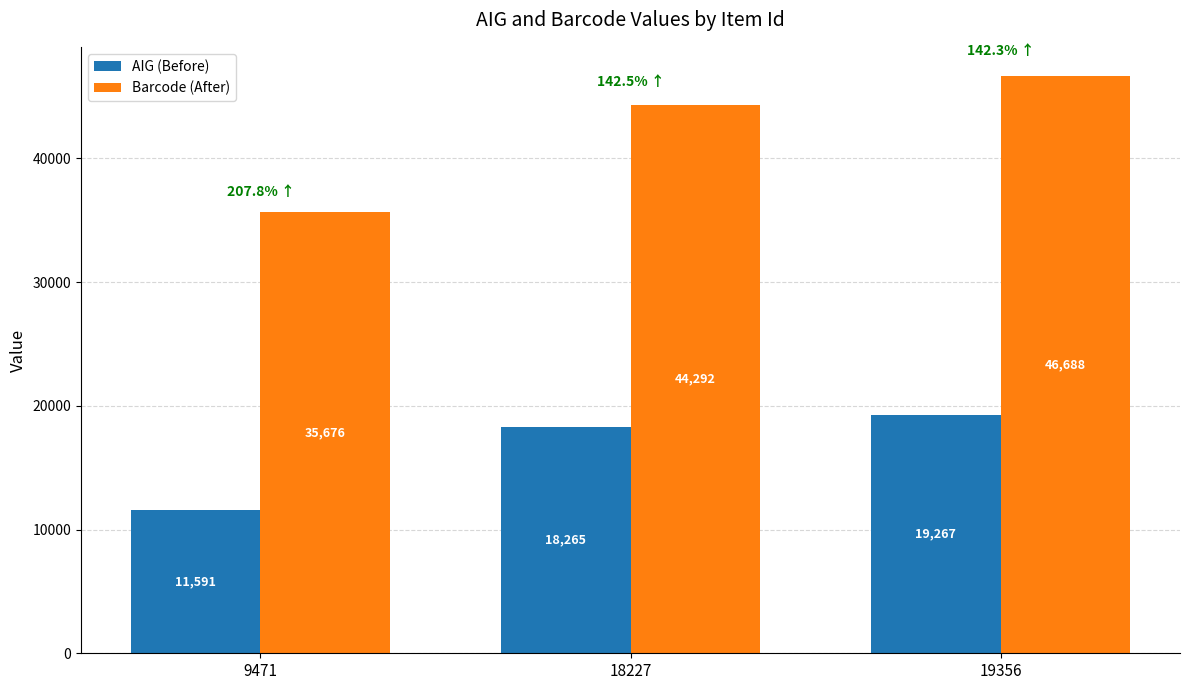

What is the sum of the Barcode (After) values at 9471 and 19356?

82364